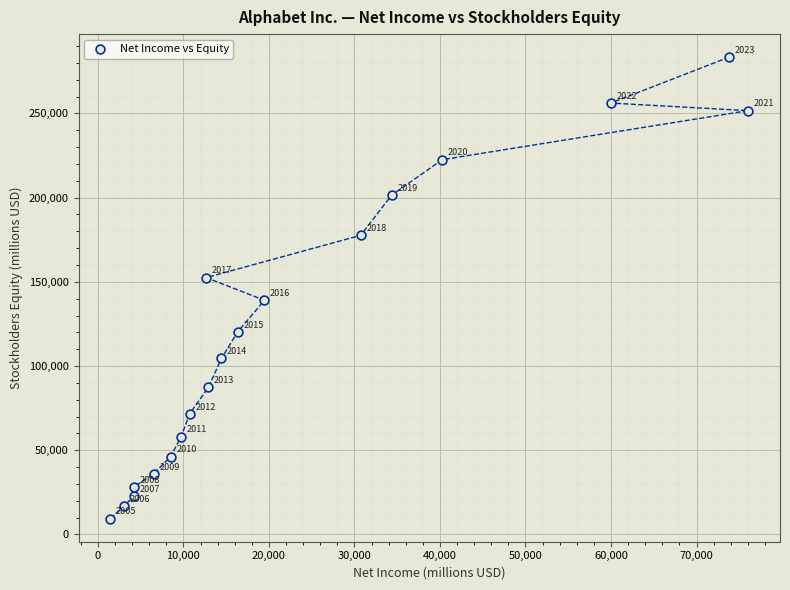

What Y value in the scatter plot is closest to 146399?

152502